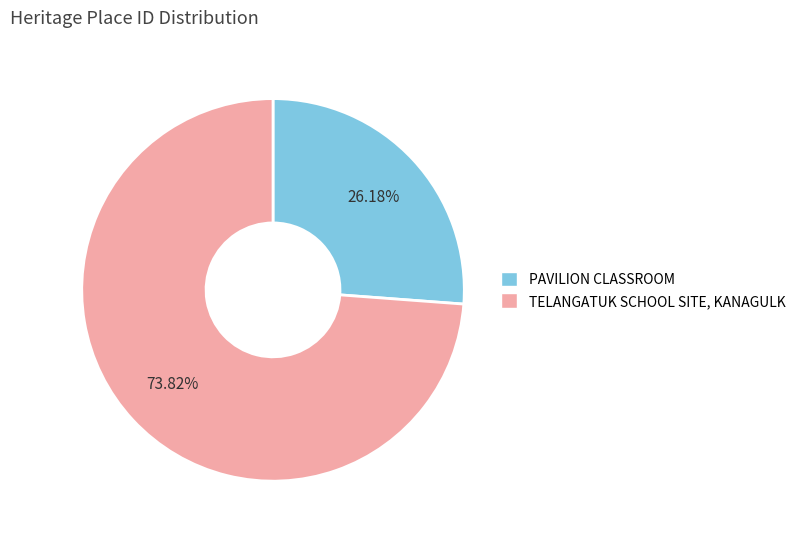

Is TELANGATUK SCHOOL SITE, KANAGULK the majority of the pie?

Yes